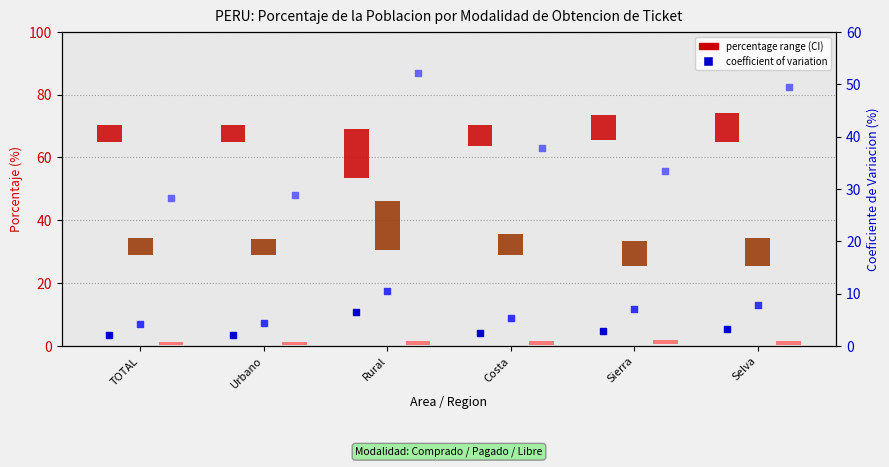

At how many categories does at least one series exceed 5?

6